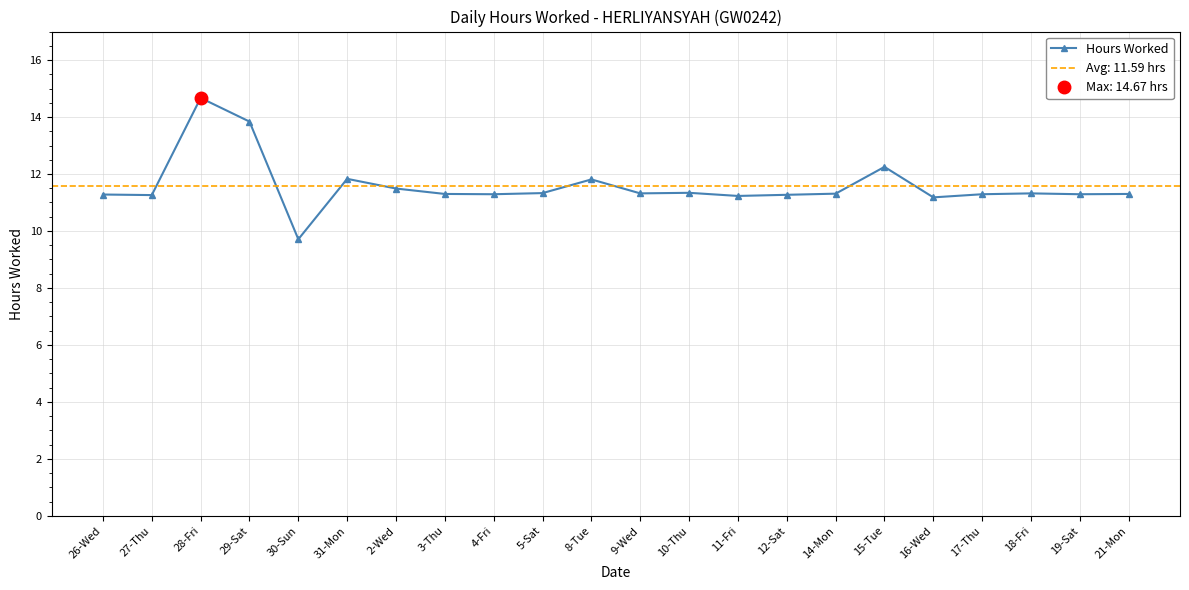

What is the approximate value at 8-Tue?

11.8